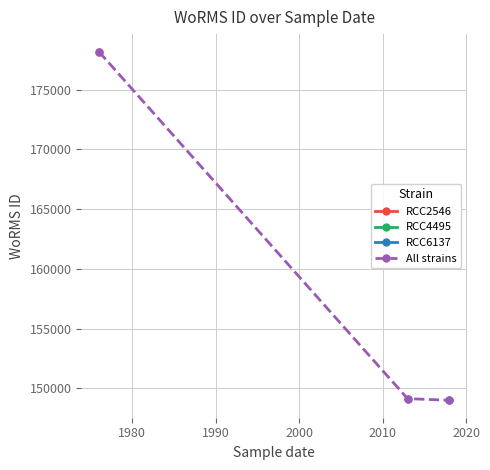

How many data points in All strains are less than 149123?

1